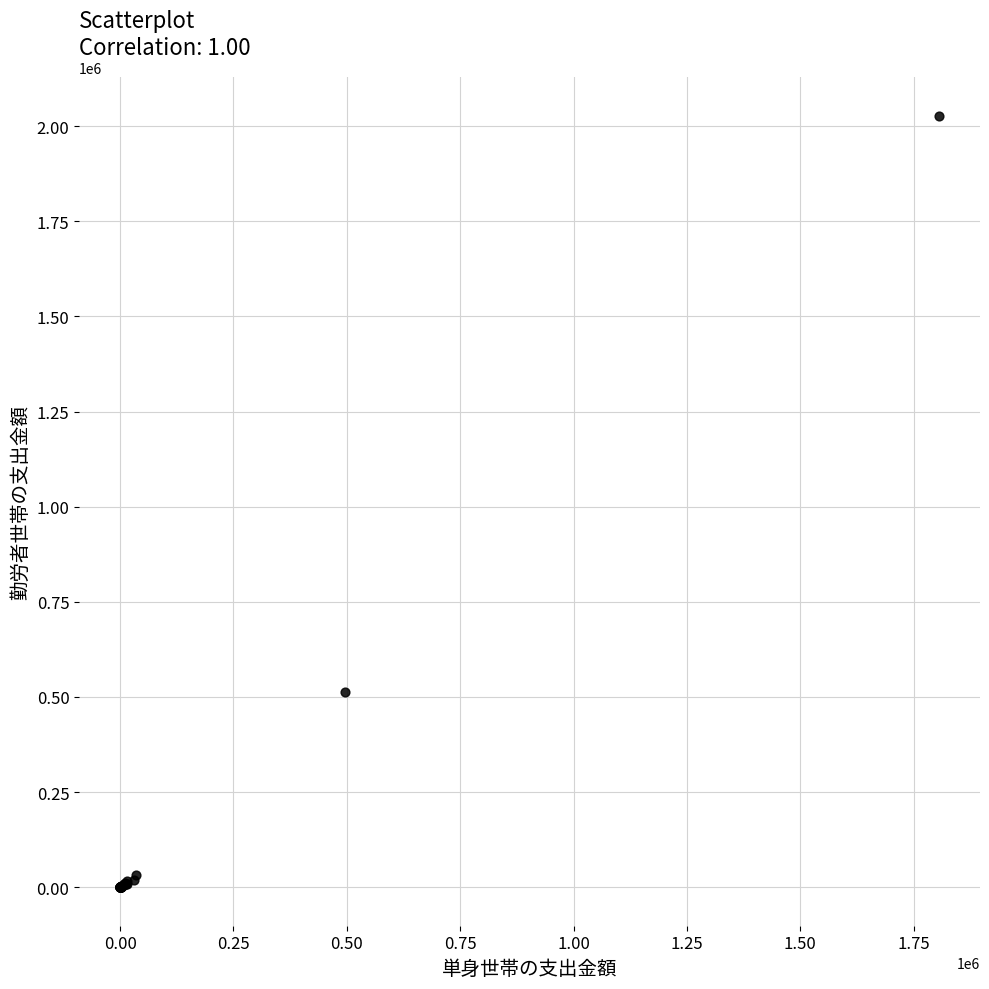

What Y value in the scatter plot is closest to 1013788?

513039.0